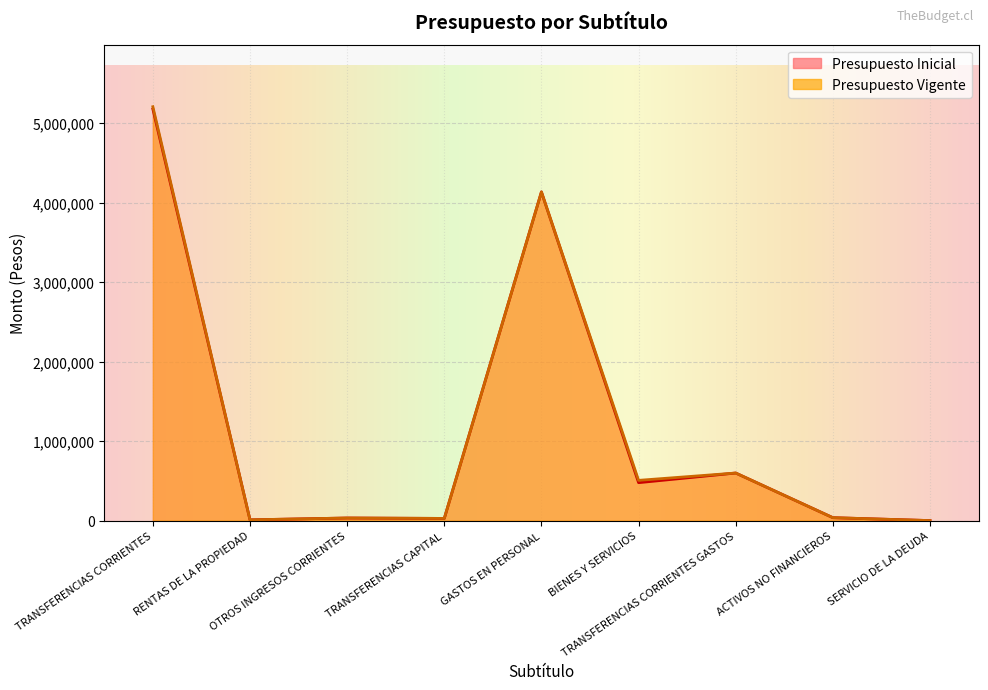

Is it true that Presupuesto Vigente equals 506127 at BIENES Y SERVICIOS?

True